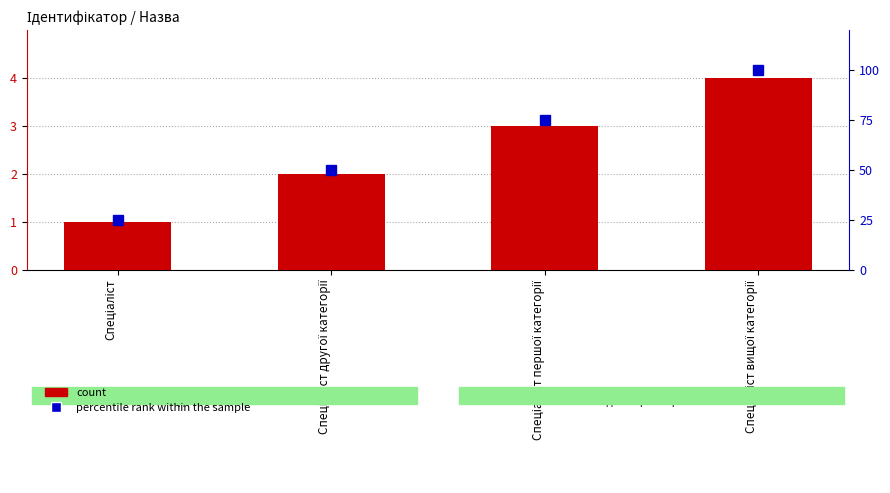

Reading right to left, extract all data points from this chart.

count: 4	3	2	1
percentile rank within the sample: 100	75	50	25